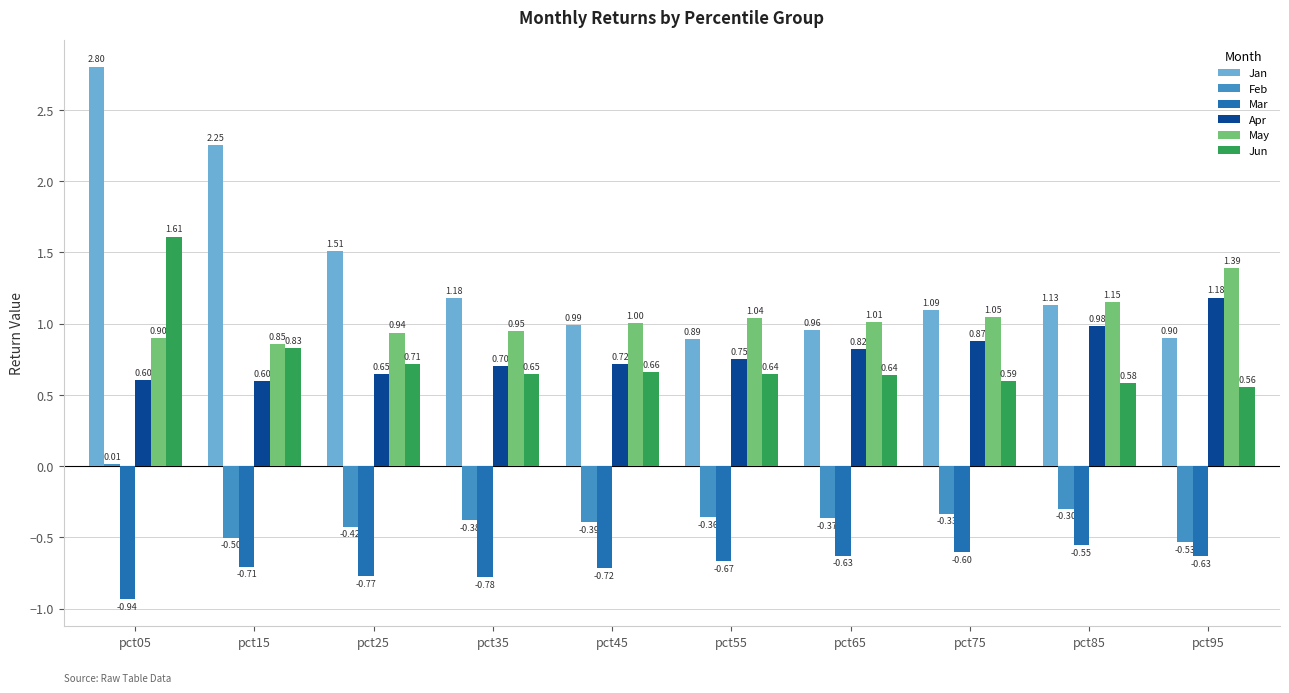

At pct25, list the series in order from largest to smallest.

Jan, May, Jun, Apr, Feb, Mar